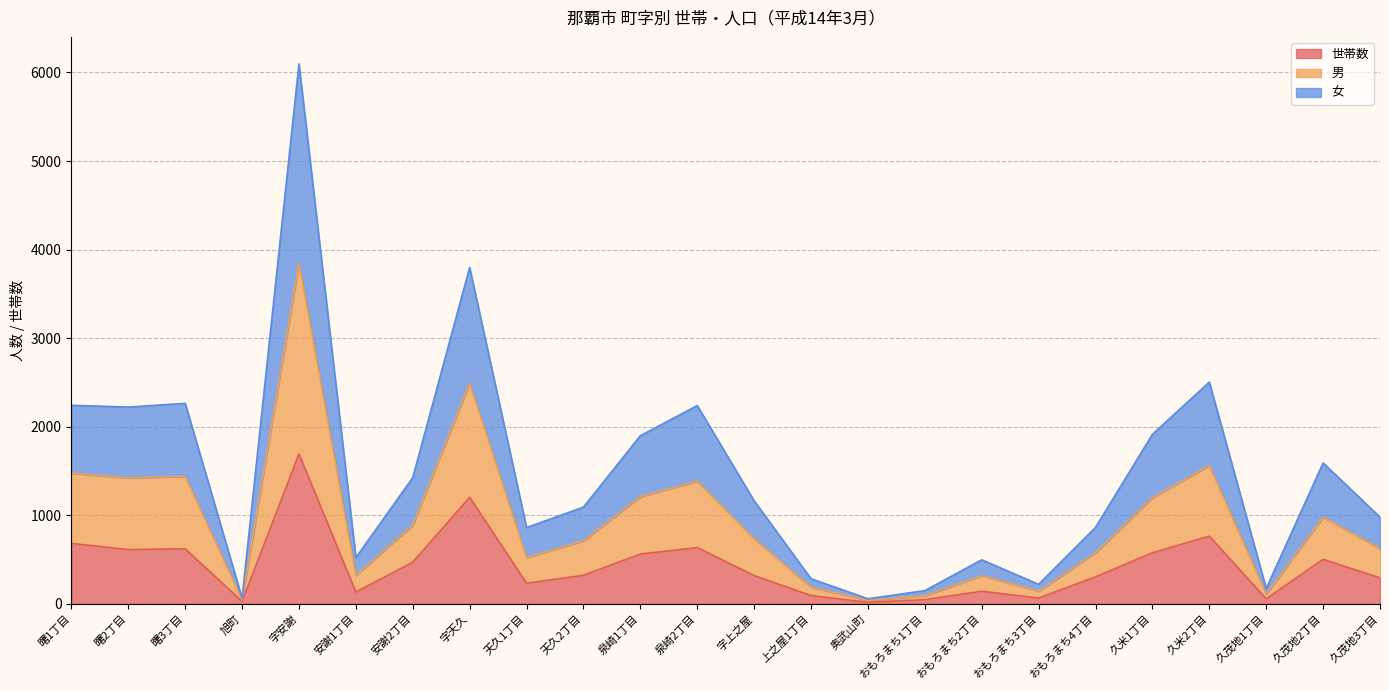

What is the maximum value for 世帯数?

1692